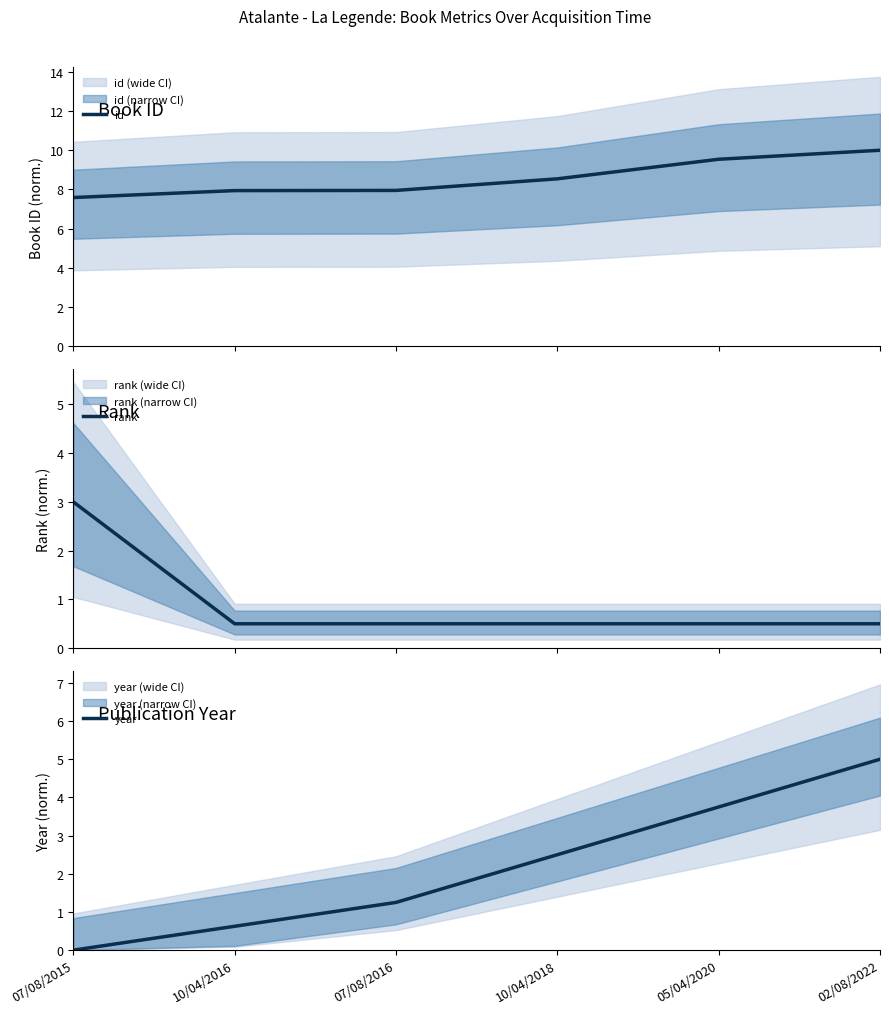

Rank the categories by year value from lowest to highest.

07/08/2015, 10/04/2016, 07/08/2016, 10/04/2018, 05/04/2020, 02/08/2022